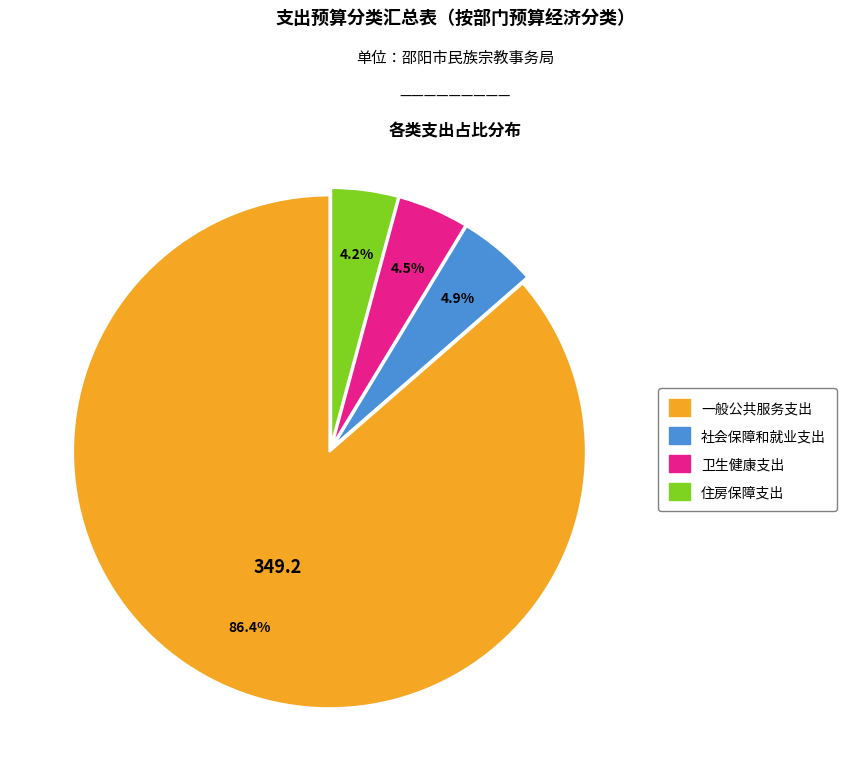

Between 一般公共服务支出 and 卫生健康支出, which is larger?

一般公共服务支出